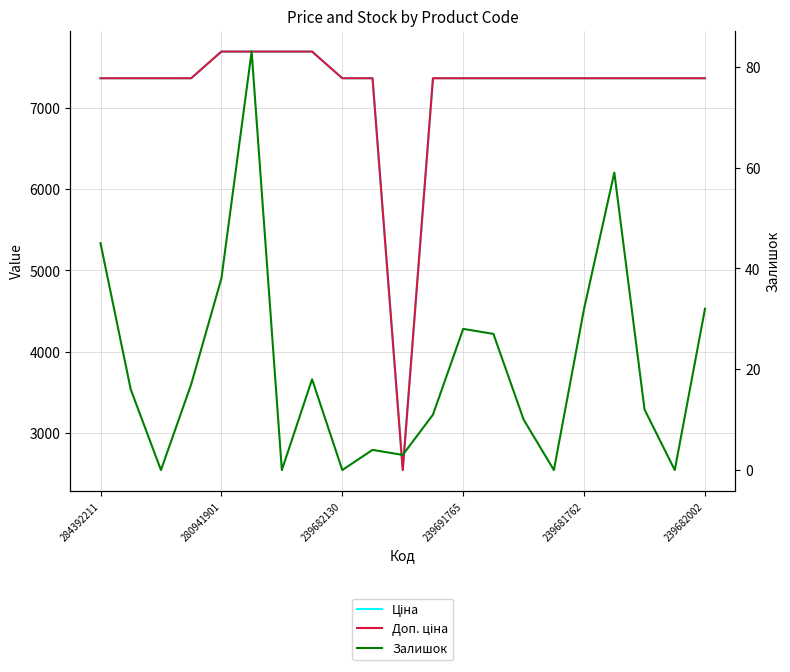

Count the number of categories in the chart.

21